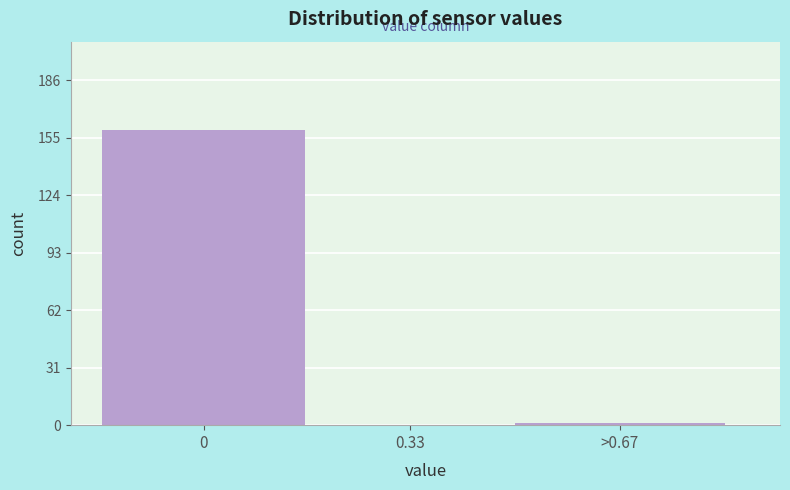

Reading left to right, transcribe all the data shown in this chart.

0=159	0.33=0	>0.67=1